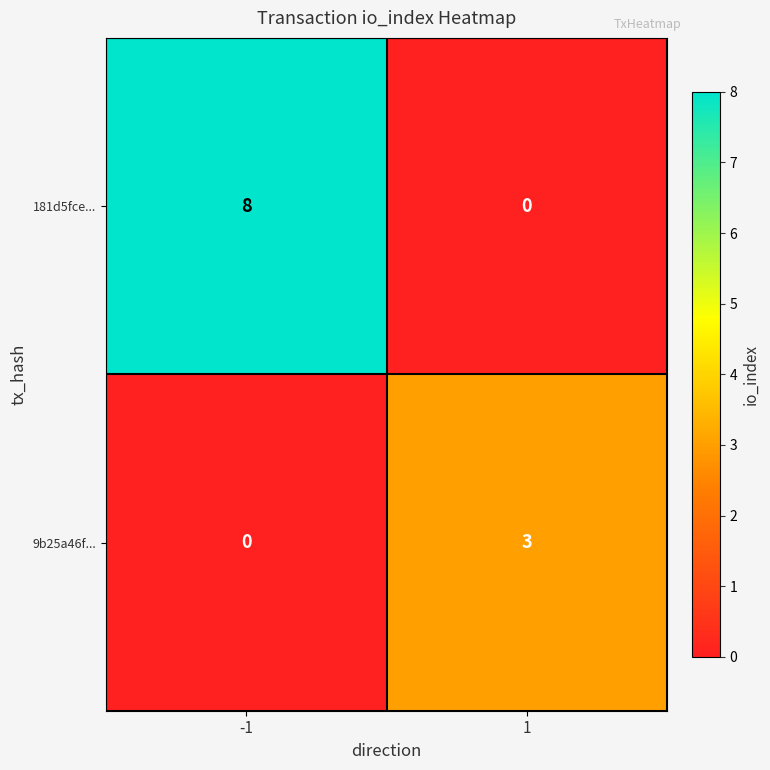

Which series has the largest total across all categories?

181d5fce...